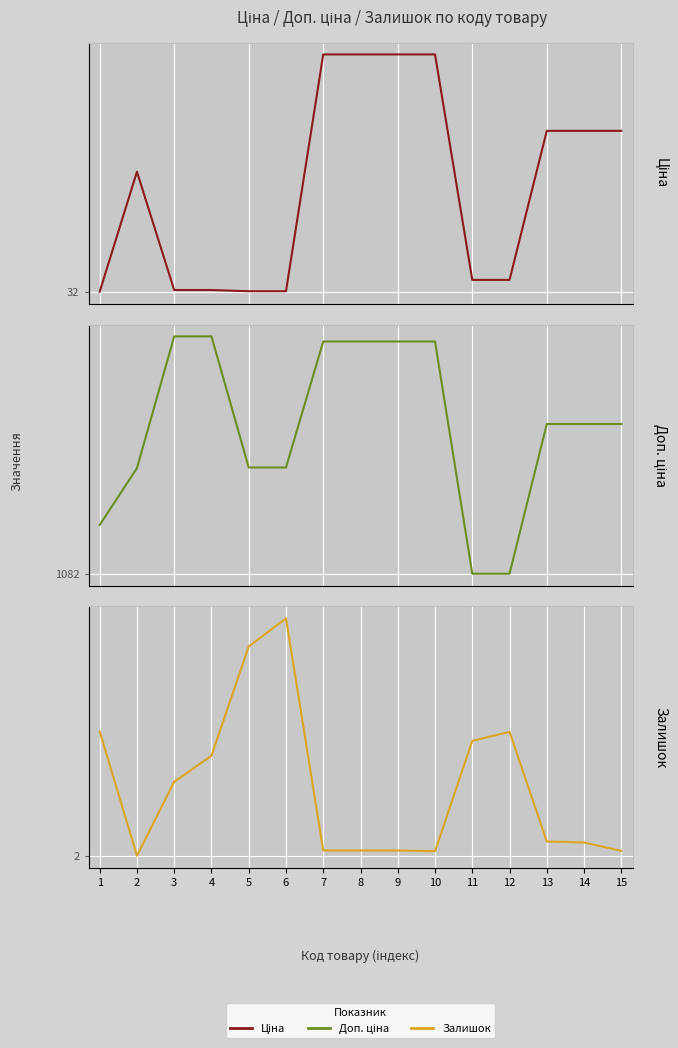

What is the highest value of the Ціна series?

11188.2